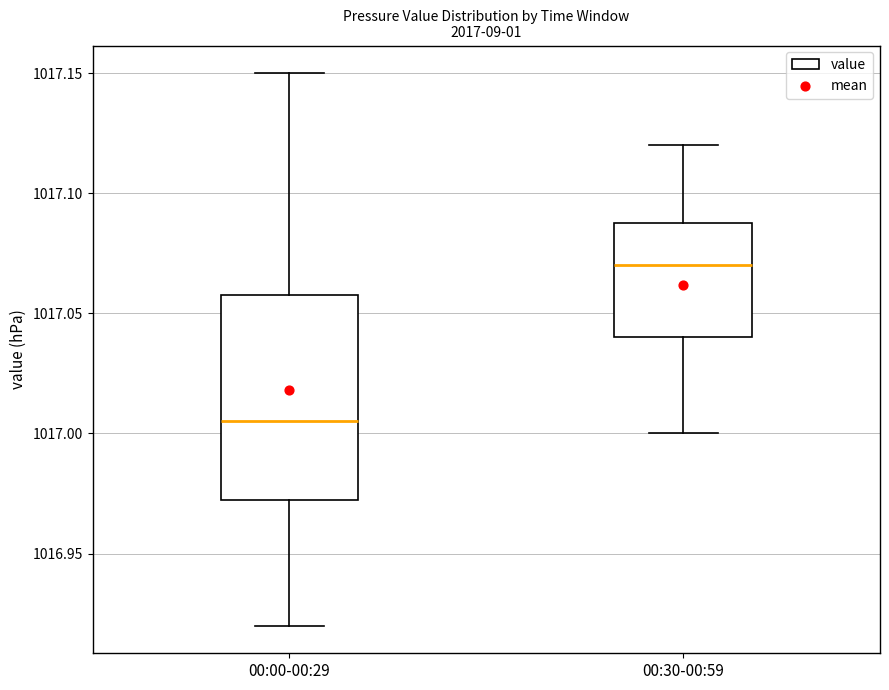

Reading left to right, transcribe this box plot: for each box, give where its median line is, the range the box spans, and where its two whiskers end, as read against the y-axis. The values are not printed on the chart, so give them approximately, as read against the axis.

00:00-00:29: median 1017.005, box 1016.975 to 1017.060, whiskers 1016.920 to 1017.150
00:30-00:59: median 1017.070, box 1017.040 to 1017.090, whiskers 1017.000 to 1017.120